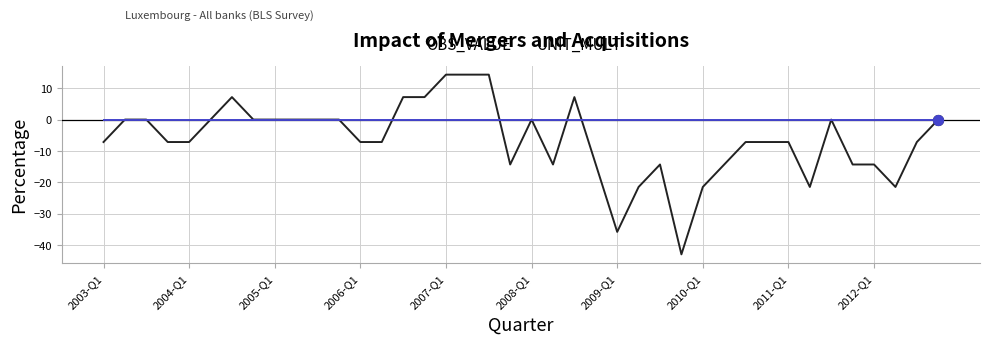

Which series has the largest range (max minus min)?

OBS_VALUE